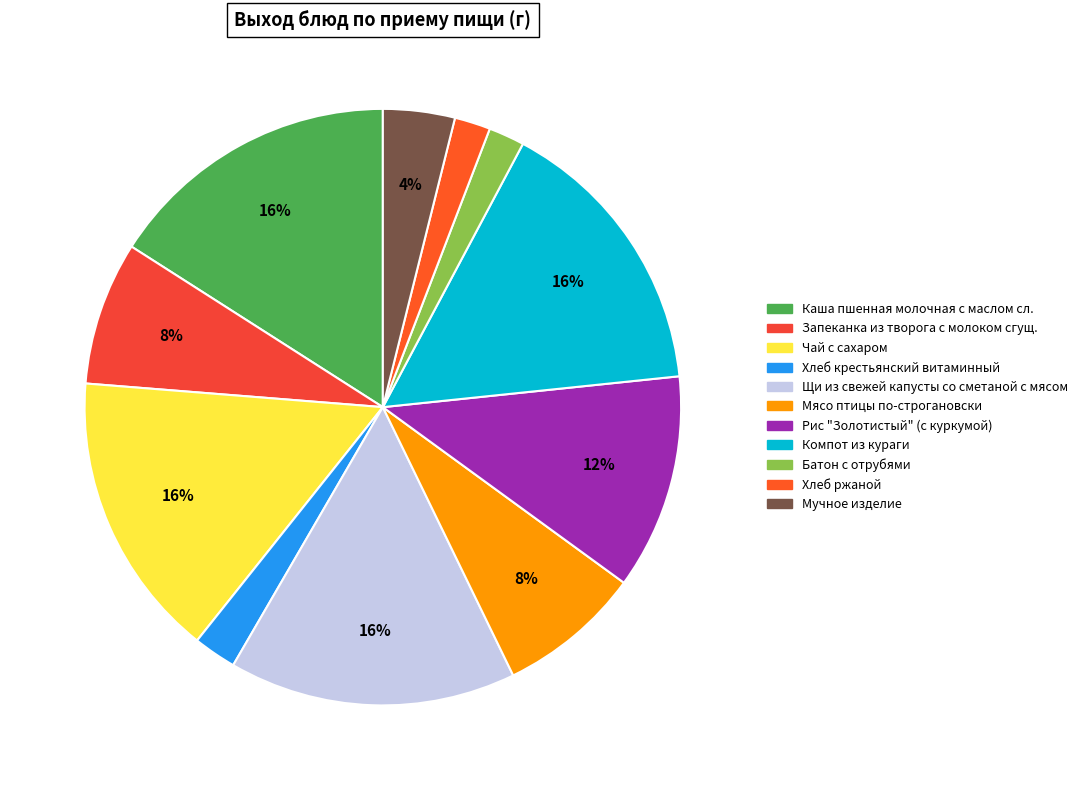

How many segments does this pie chart have?

11